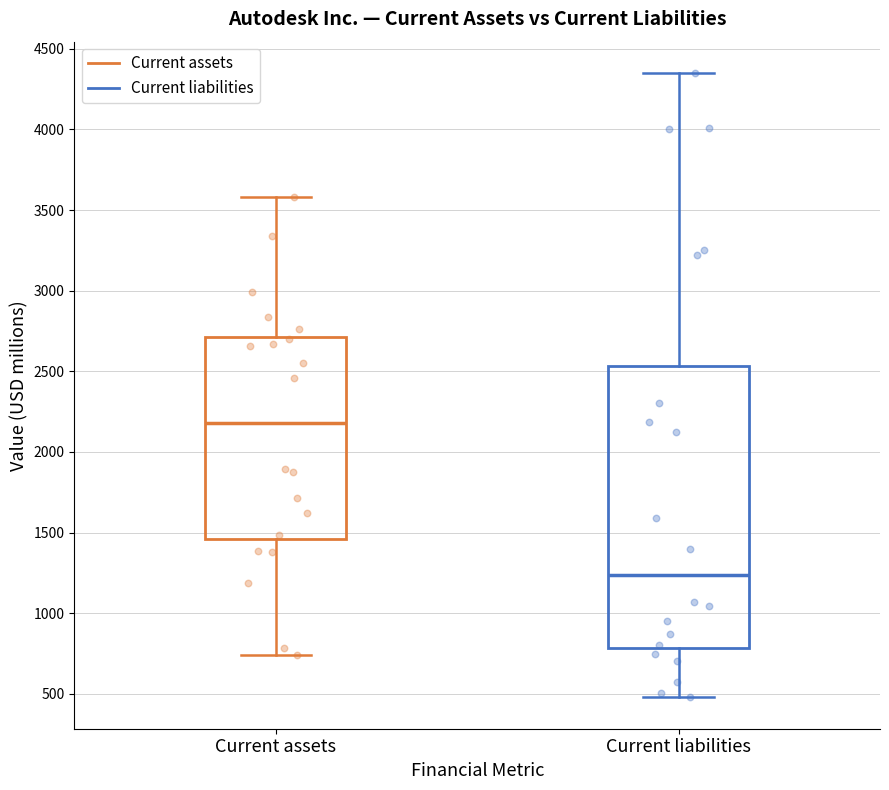

Where does the upper whisker of the box for Current assets end on the y-axis? The values are not printed on the chart, so give them approximately, as read against the axis.

3600